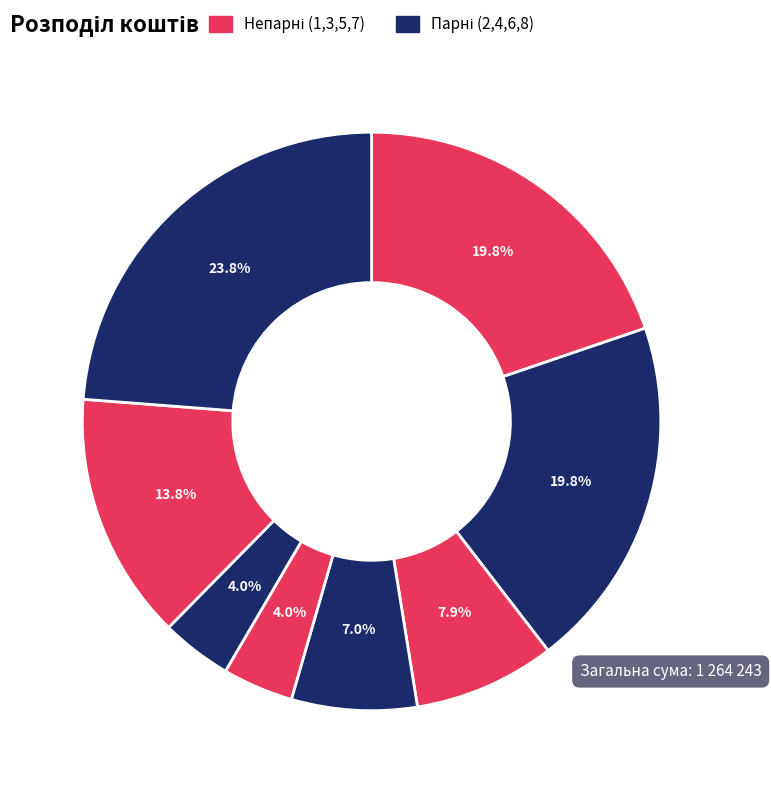

To the nearest percent, what is the difference between the largest and smallest slice percentages?

20%